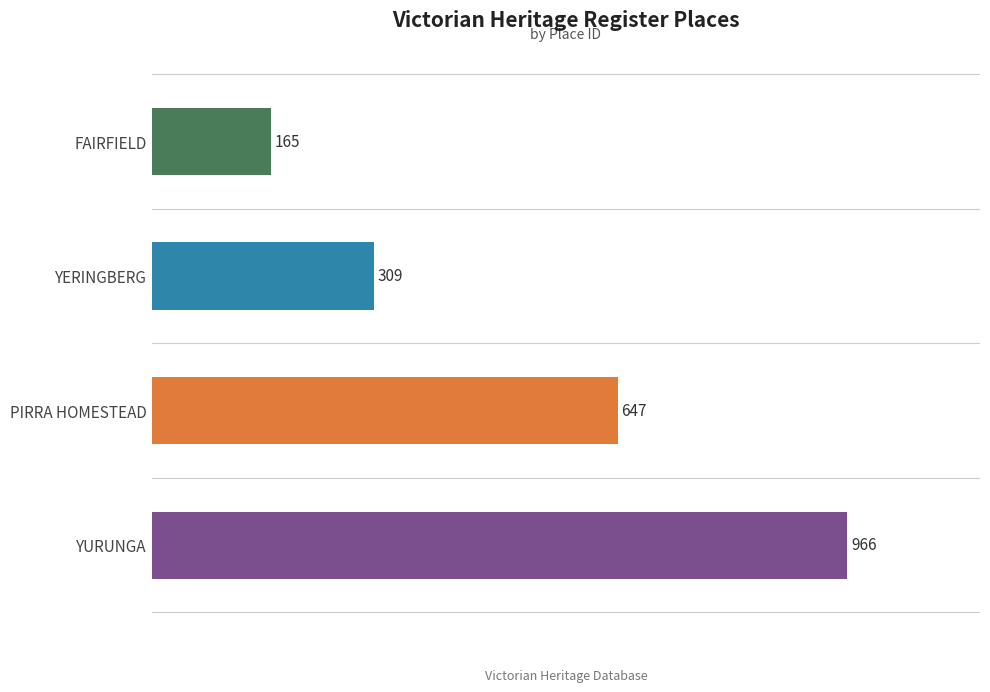

What is the change in value from PIRRA HOMESTEAD to YURUNGA?

+319